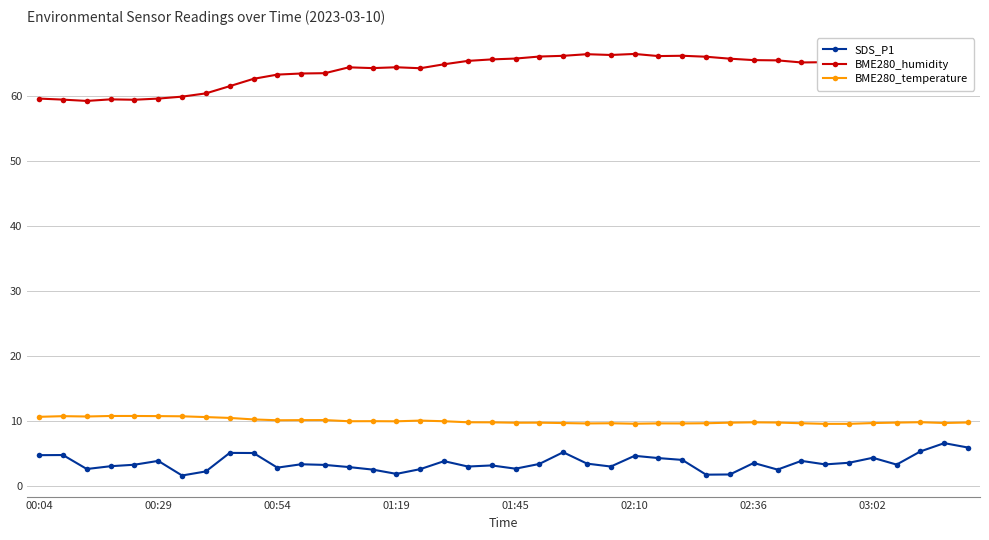

At how many categories does at least one series exceed 5?

40